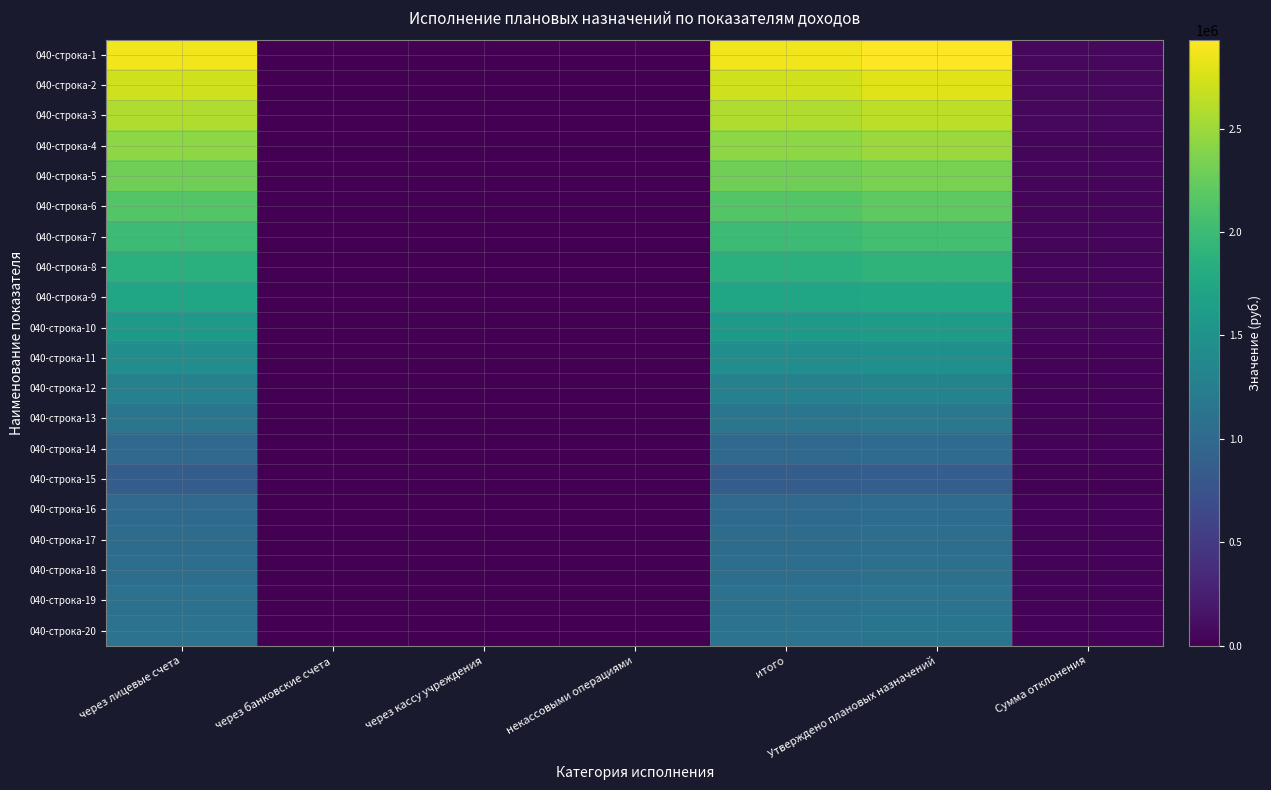

At how many categories does at least one series exceed 426228?

3